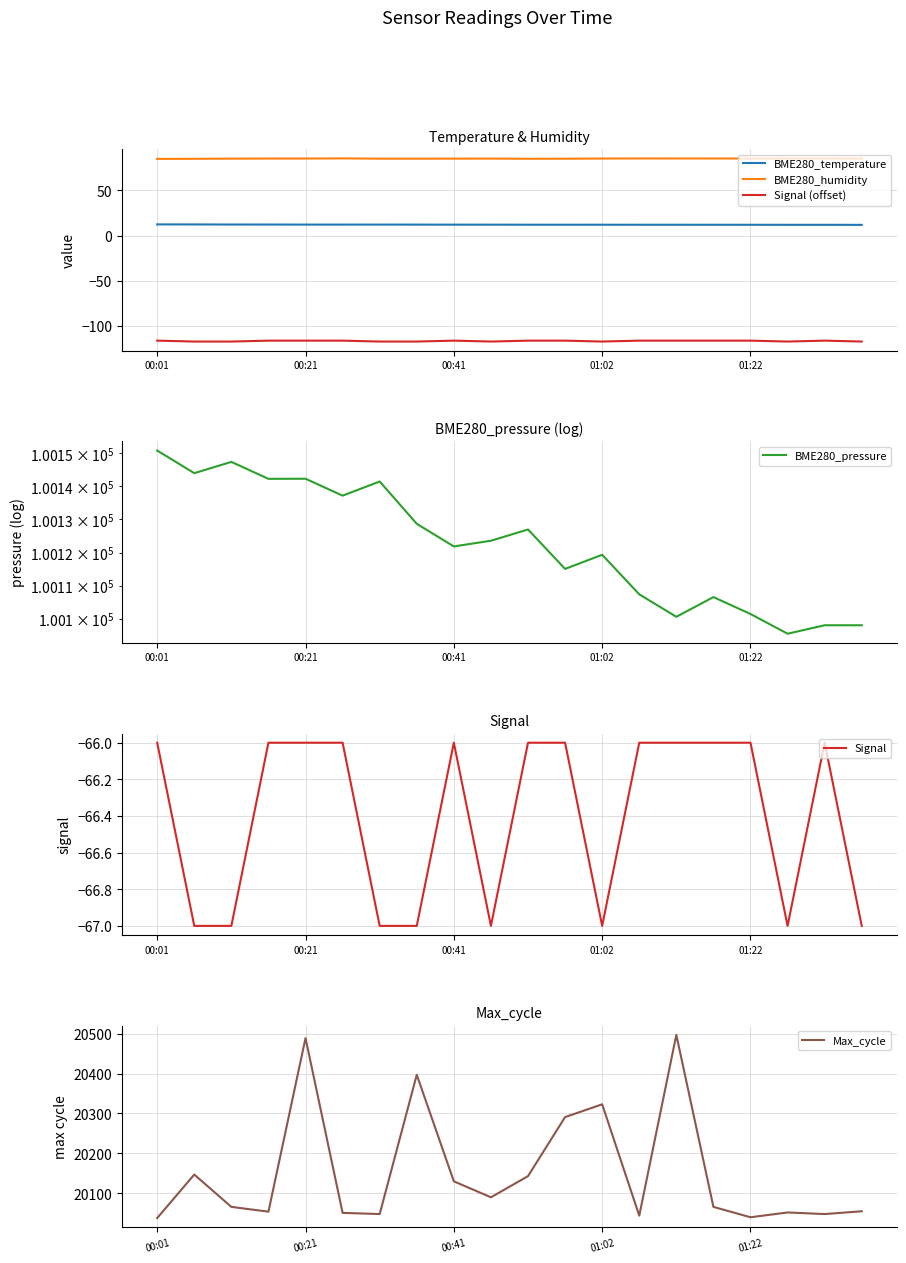

At how many categories does at least one series exceed 87292?

20